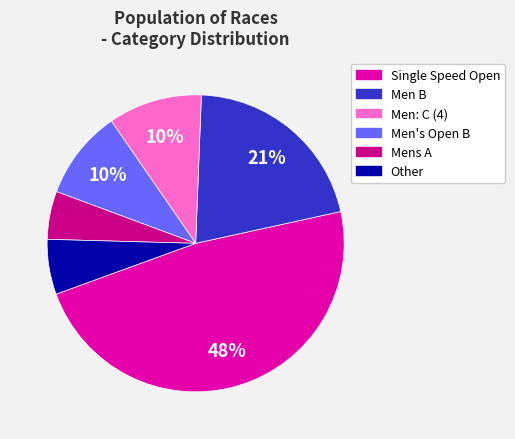

To the nearest percent, what is the average slice percentage?

17%